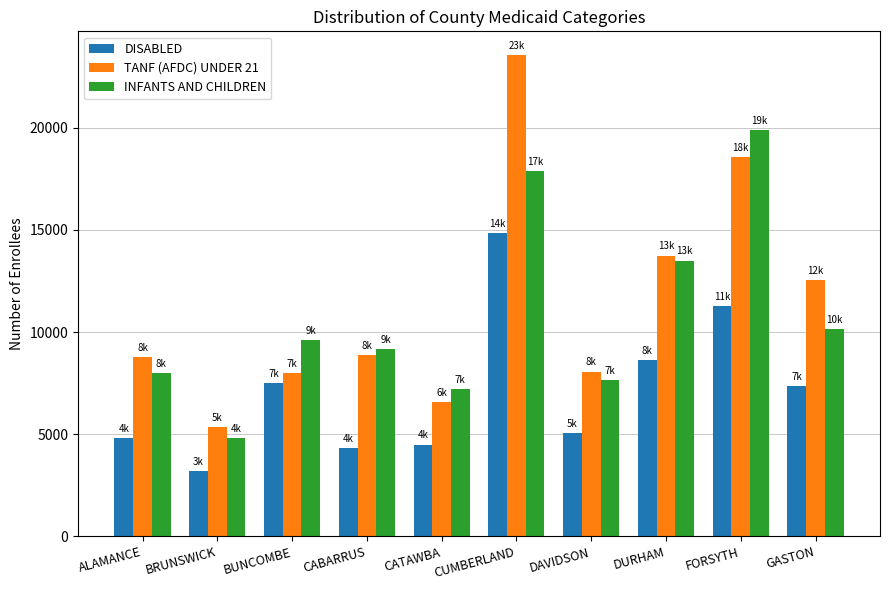

Read the INFANTS AND CHILDREN value at DURHAM, to the nearest 10.

13500